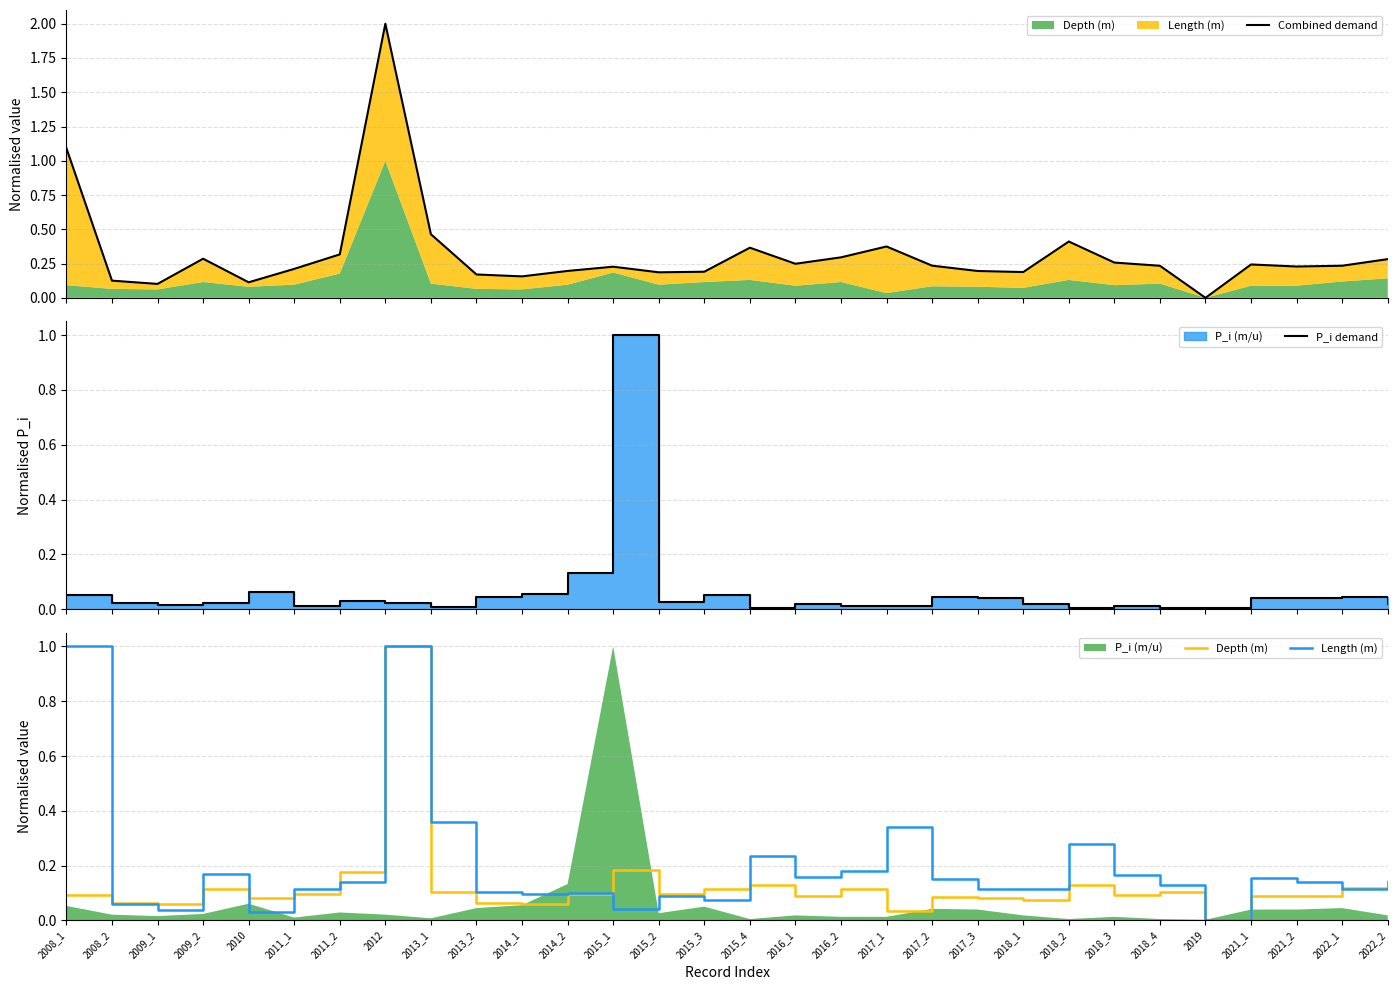

Which category has the highest value across all series?

2012